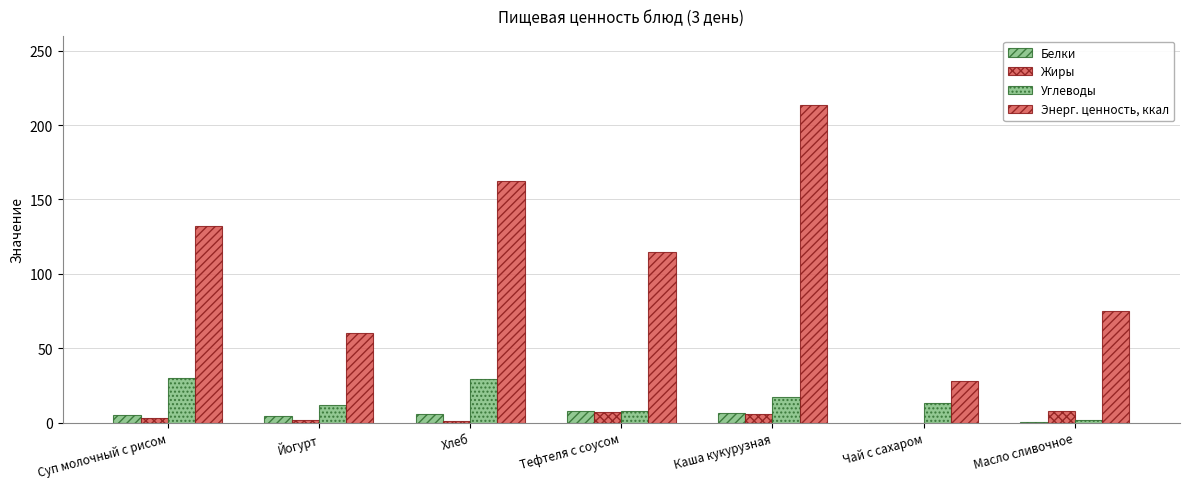

The value of Углеводы at Каша кукурузная is 10.2. True or false?

False